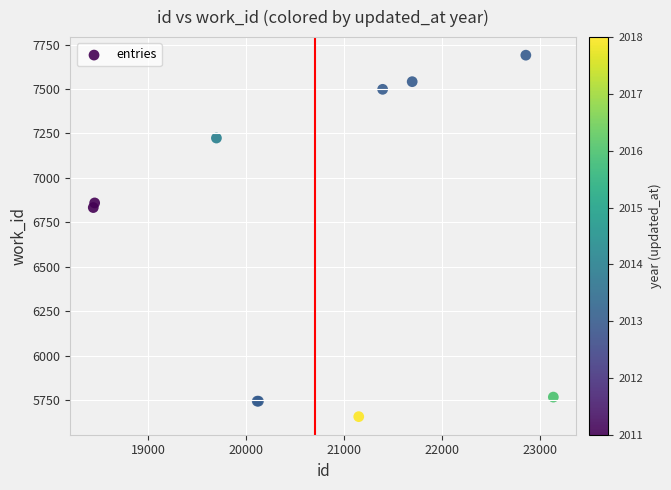

What Y value in the scatter plot is closest to 6673?

6833